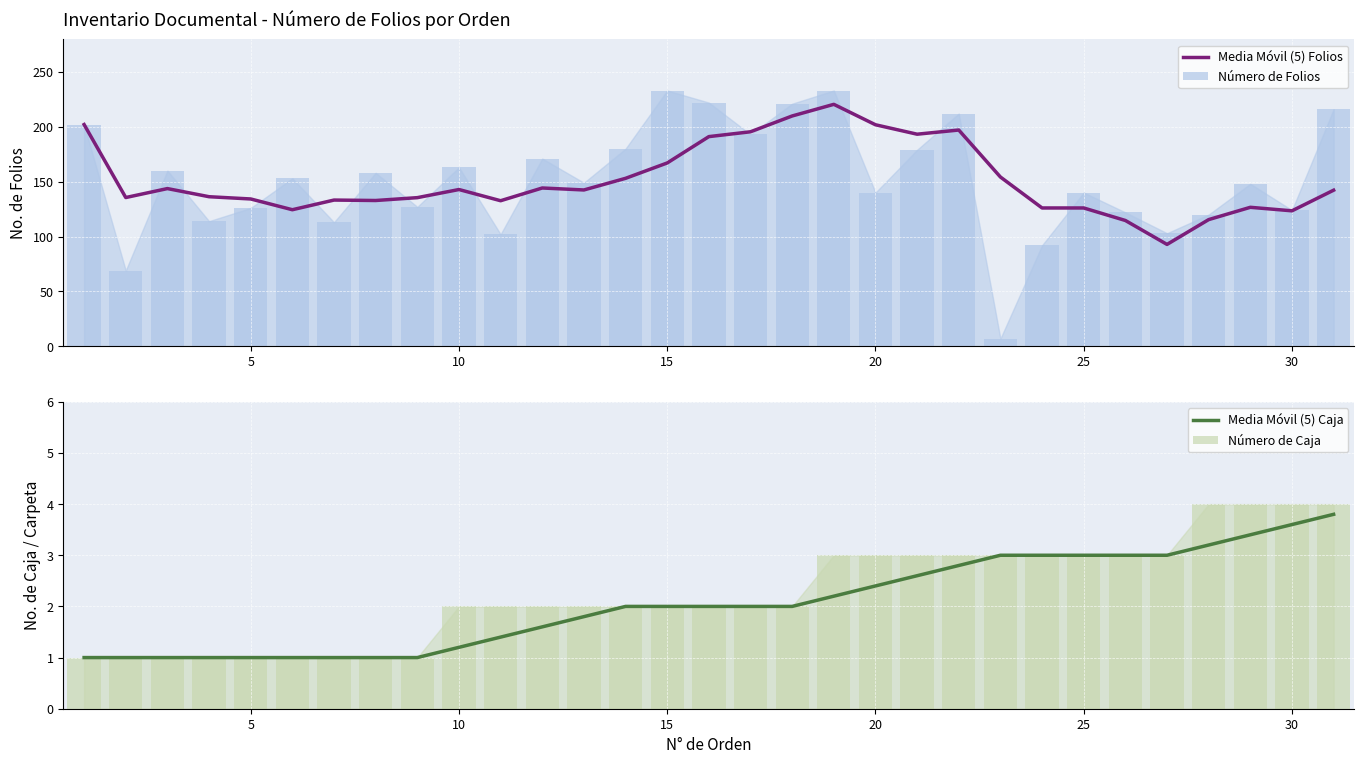

Is it true that Media Móvil (5) Folios equals 201.8 at 20?

True